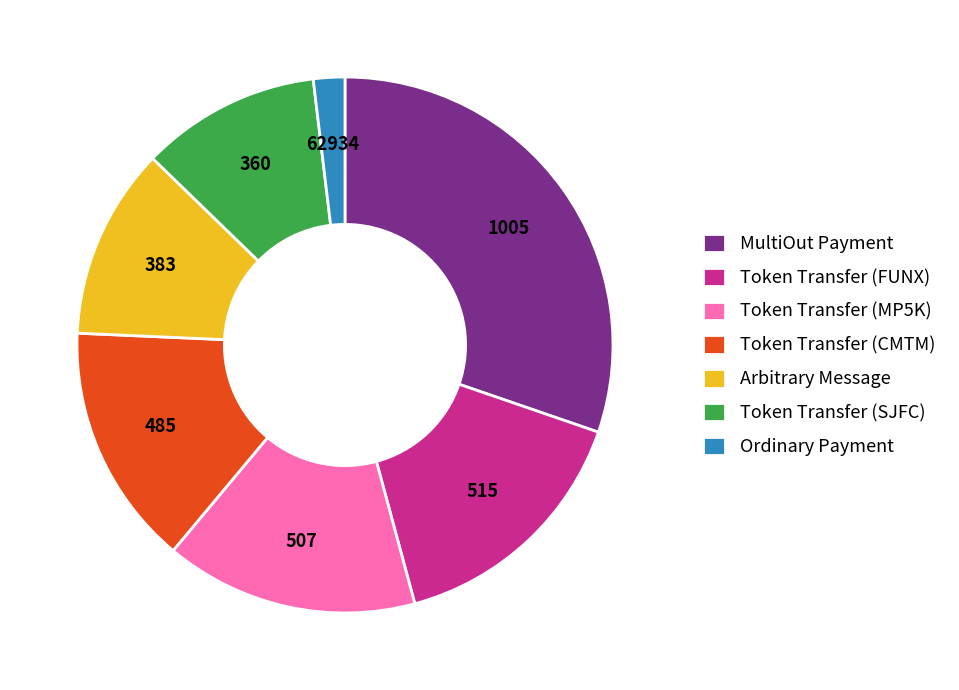

Is the sum of Token Transfer (FUNX) and MultiOut Payment greater than half?

No